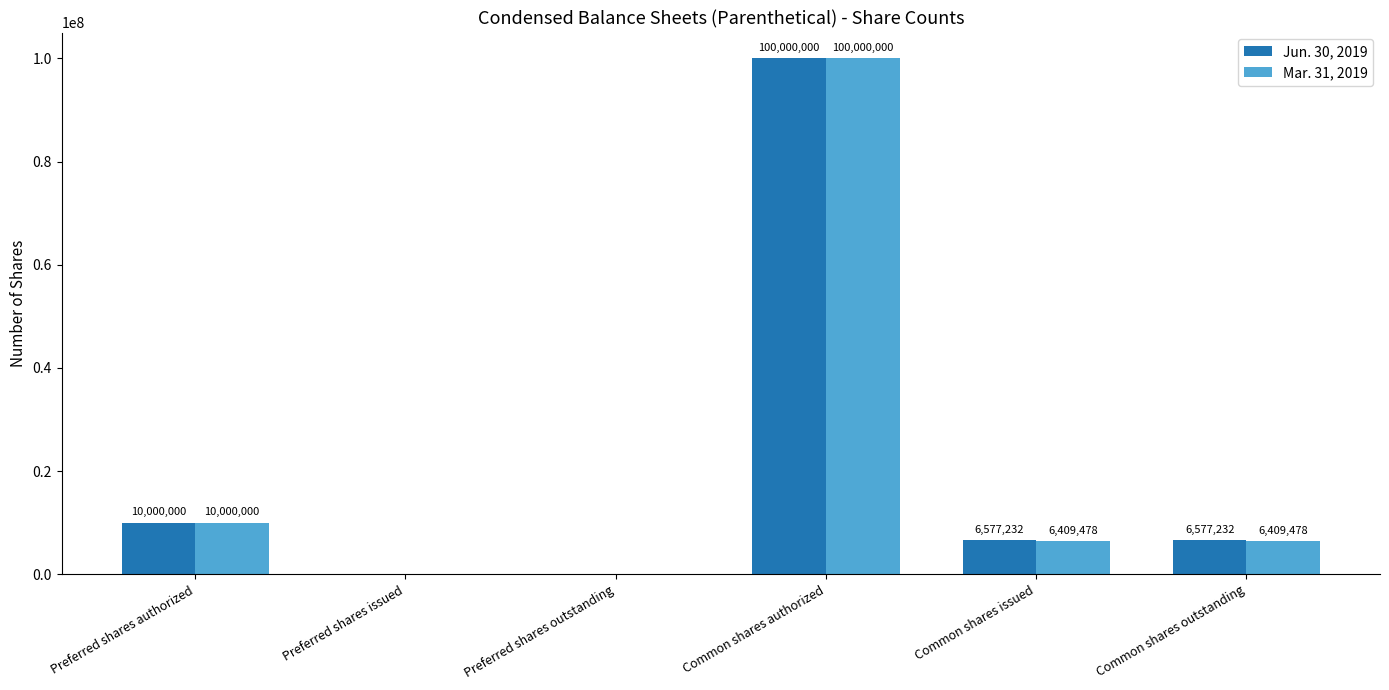

Is it true that Jun. 30, 2019 equals 100000000 at Common shares authorized?

True